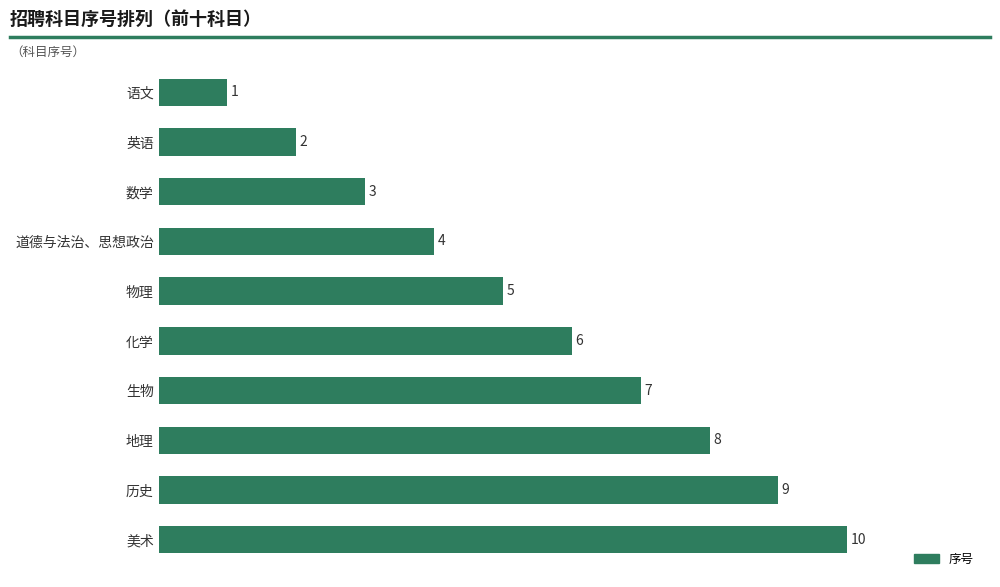

List the labels in order of value, smallest first.

语文, 英语, 数学, 道德与法治、思想政治, 物理, 化学, 生物, 地理, 历史, 美术